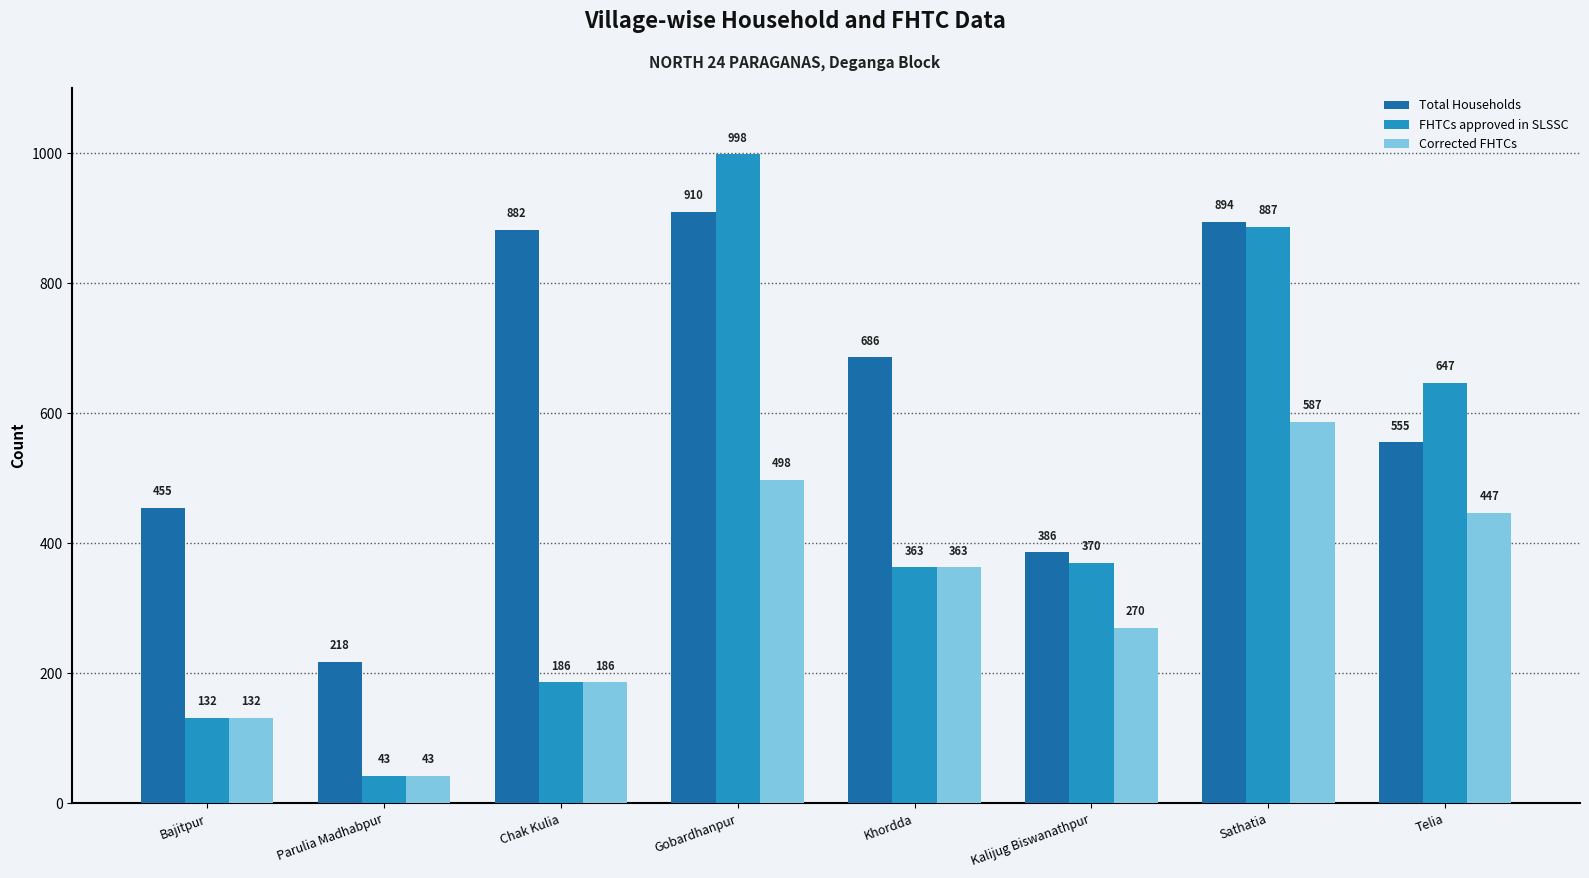

What is the difference between the Corrected FHTCs values at Bajitpur and Gobardhanpur?

366